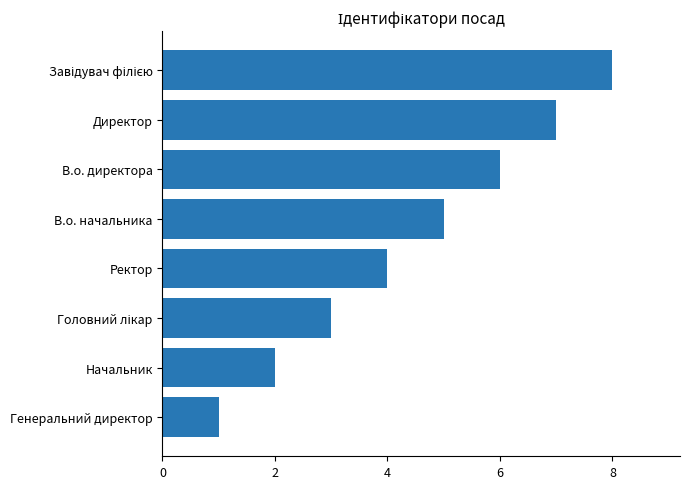

What is the difference between the maximum and minimum values?

7